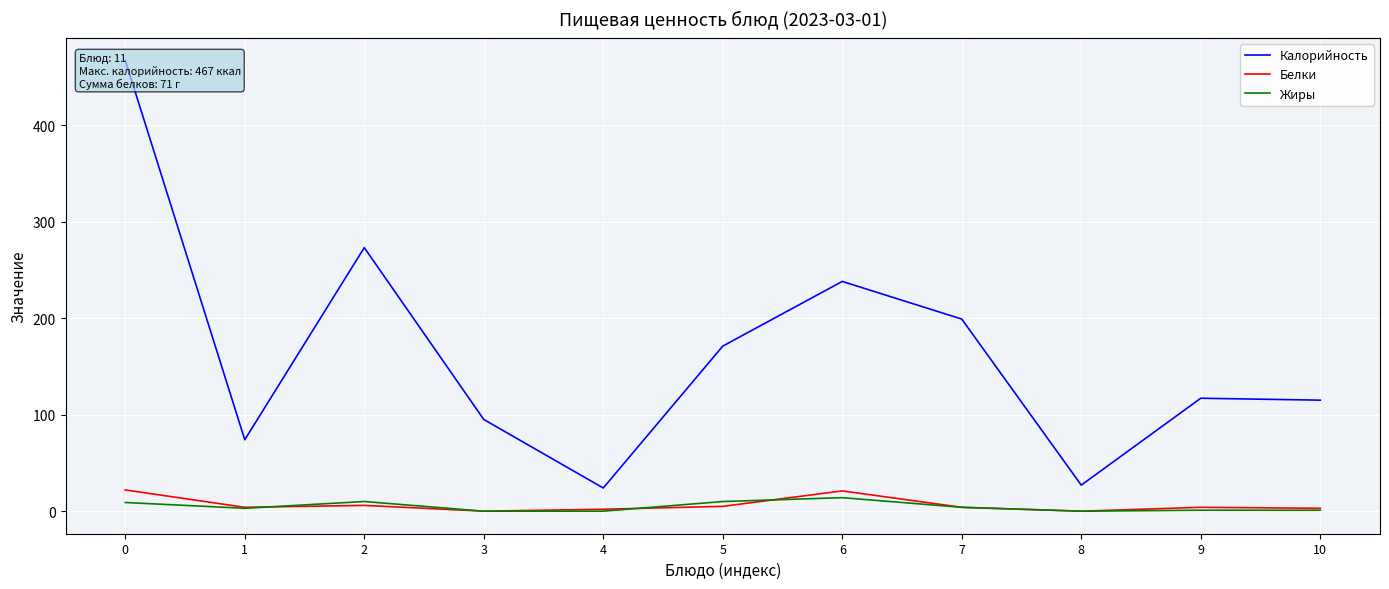

True or false: Калорийность and Белки cross at least once.

False